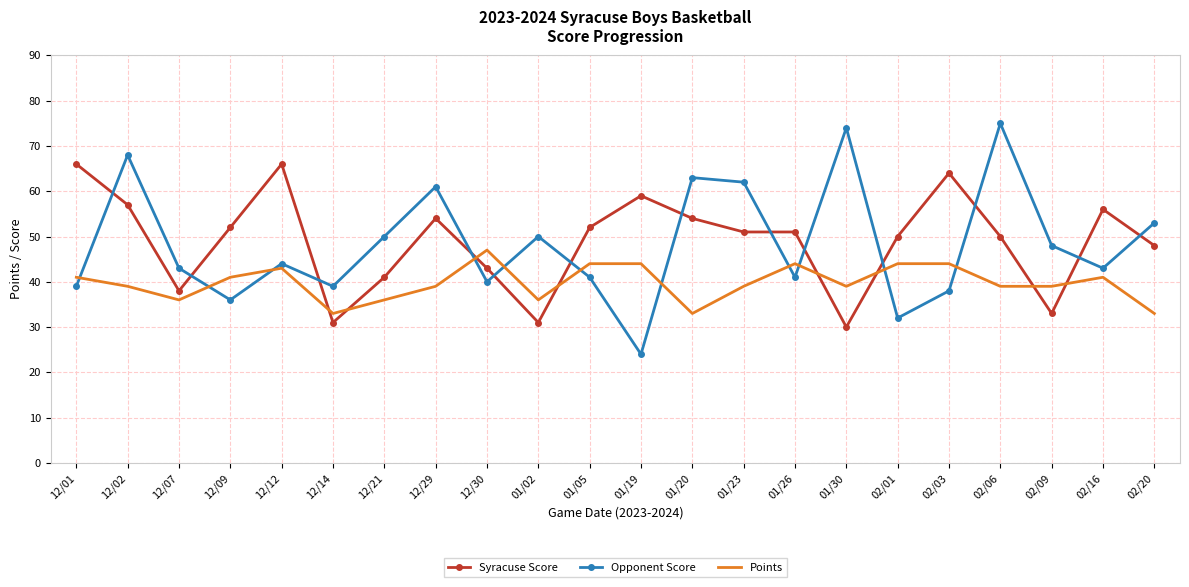

In Opponent Score, how many points are higher than both neighbors (excluding endpoints)?

7